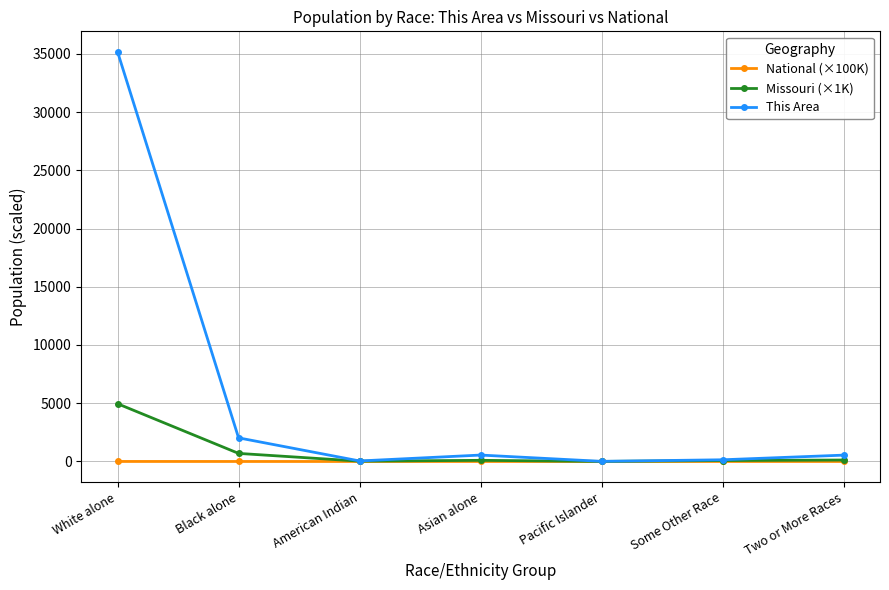

How many series are shown in this chart?

3